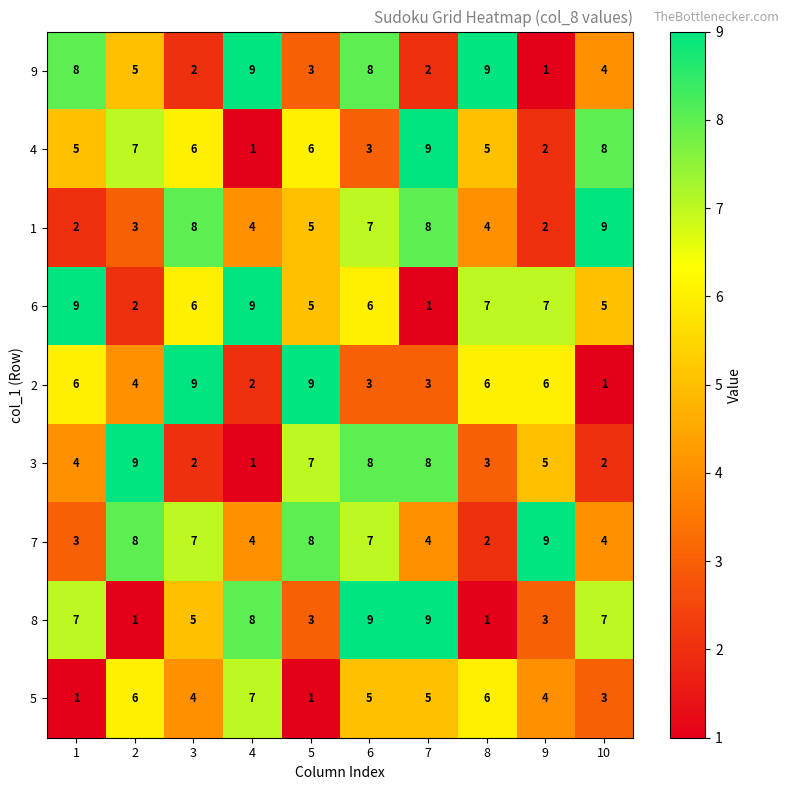

What is the total value across all series at 8?

43